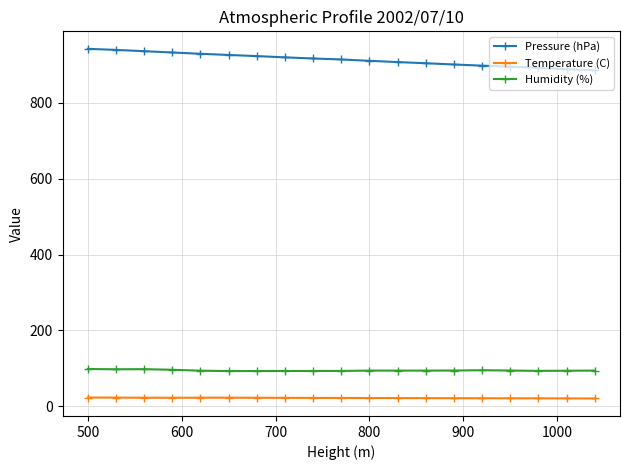

What is the maximum value shown in the chart?

942.3